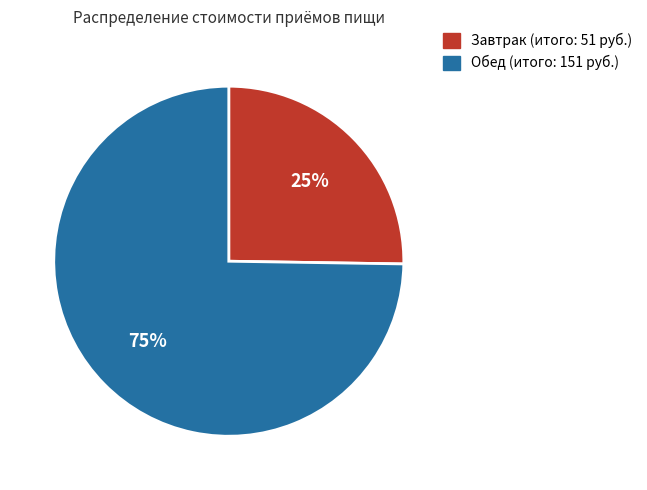

Which slice represents more than half of the pie?

Обед